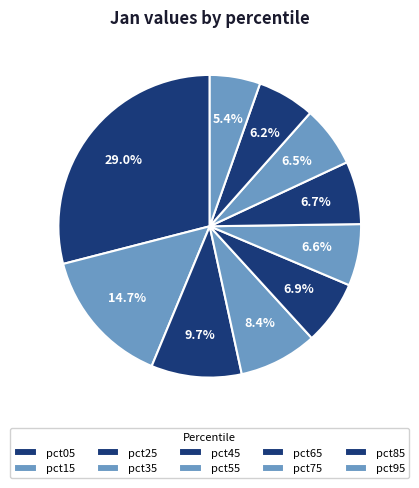

The pct75 slice represents 7% of the pie. True or false?

True